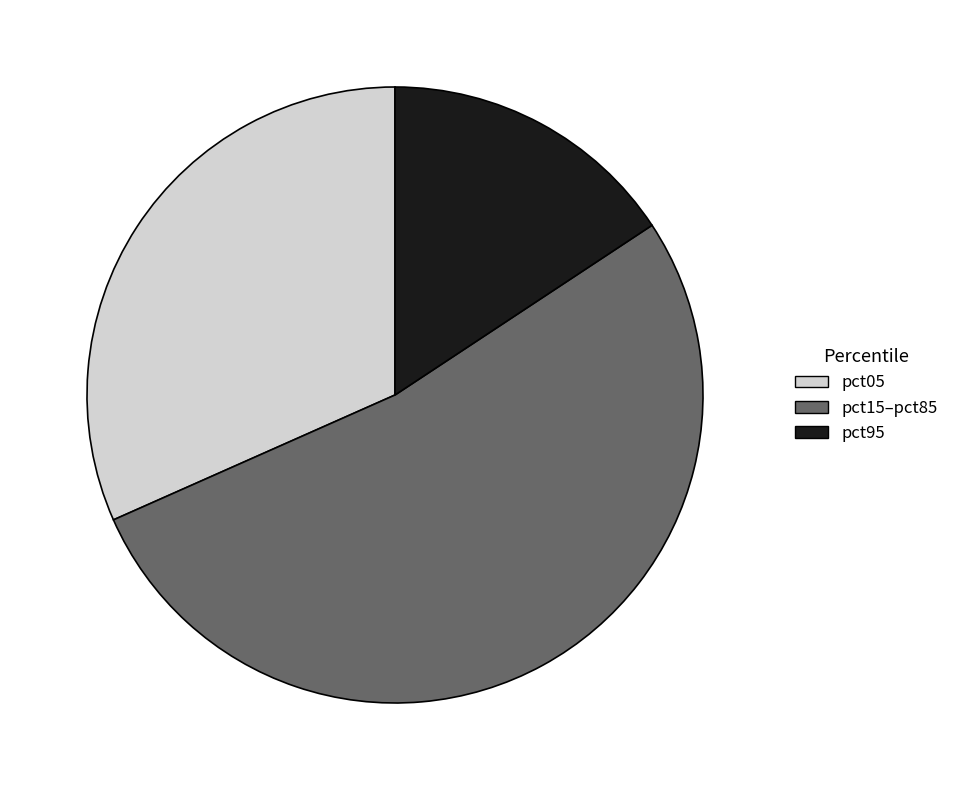

Which slice is the smallest?

pct95